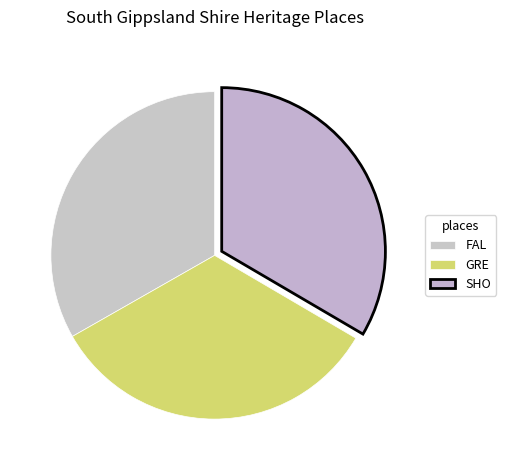

Count the number of slices in the pie.

3